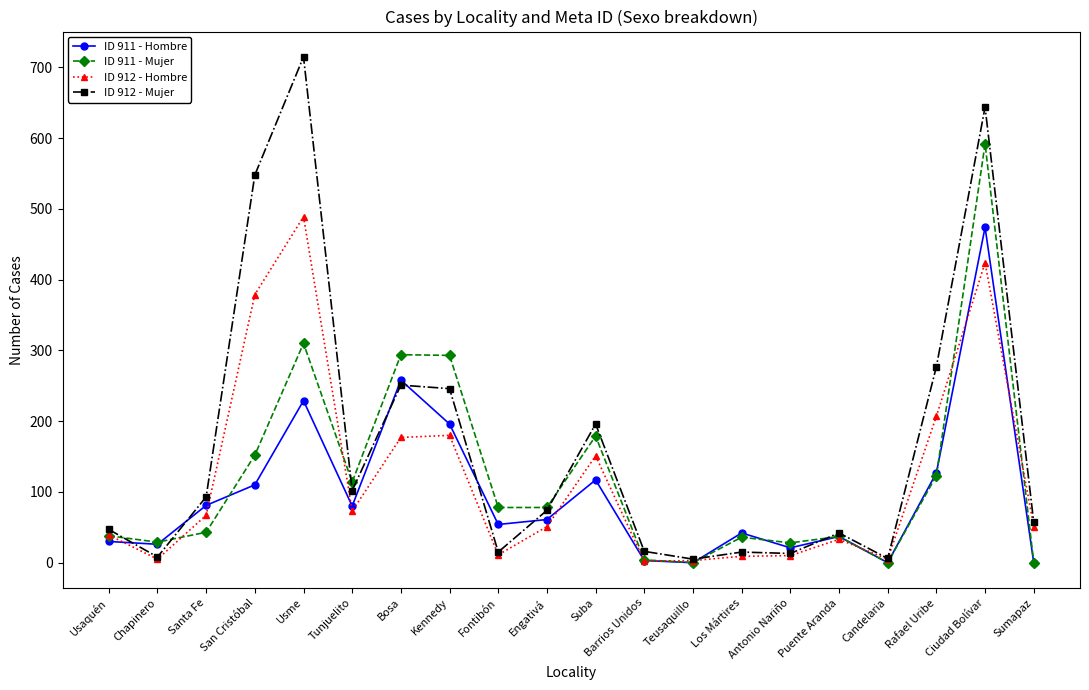

Is it true that ID 912 - Hombre equals 94 at Santa Fe?

False